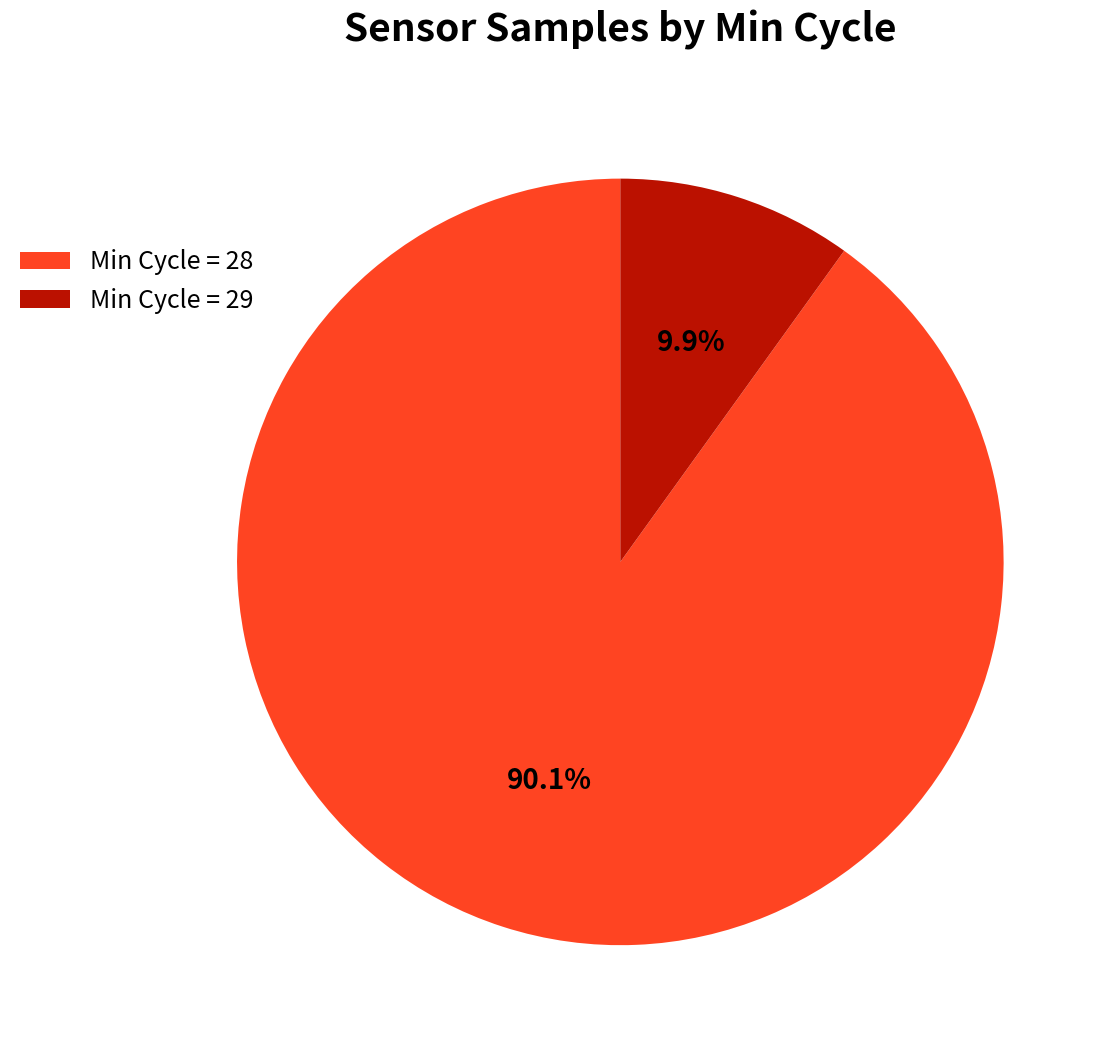

Approximately how many times larger is the value at Min Cycle = 28 compared to Min Cycle = 29?

9.1